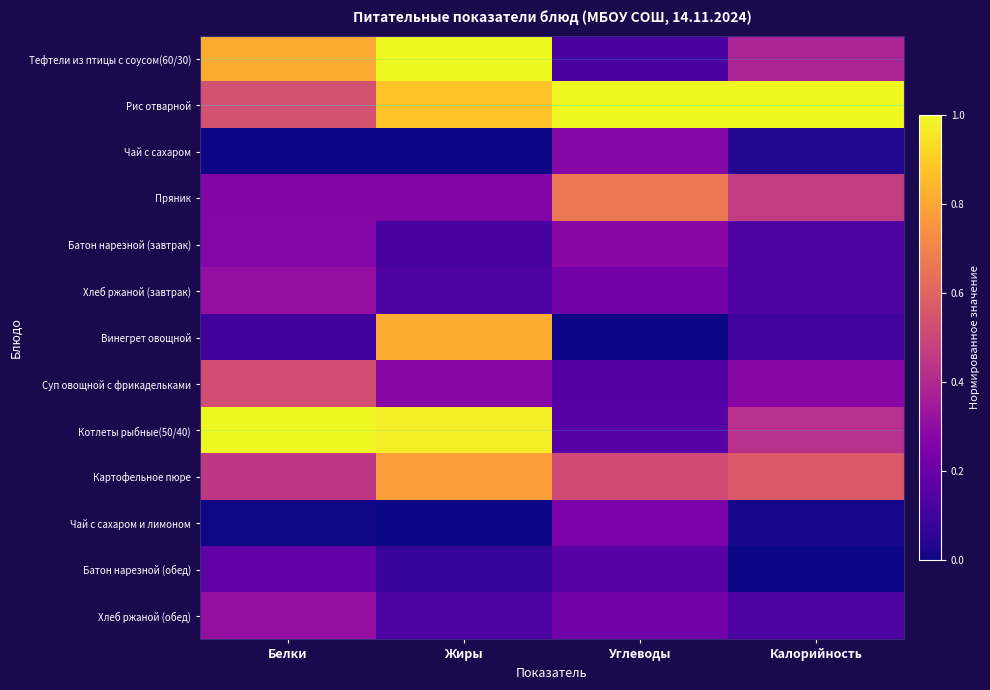

Reading right to left, list all the values displayed in this chart.

Тефтели из птицы с соусом(60/30): Калорийность=0.4	Углеводы=0.1	Жиры=1.0	Белки=0.8
Рис отварной: Калорийность=1.0	Углеводы=1.0	Жиры=0.9	Белки=0.5
Чай с сахаром: Калорийность=0.0	Углеводы=0.3	Жиры=0.0	Белки=0.0
Пряник: Калорийность=0.5	Углеводы=0.7	Жиры=0.3	Белки=0.3
Батон нарезной (завтрак): Калорийность=0.1	Углеводы=0.3	Жиры=0.1	Белки=0.3
Хлеб ржаной (завтрак): Калорийность=0.1	Углеводы=0.2	Жиры=0.1	Белки=0.3
Винегрет овощной: Калорийность=0.1	Углеводы=0.0	Жиры=0.8	Белки=0.1
Суп овощной с фрикадельками: Калорийность=0.3	Углеводы=0.1	Жиры=0.3	Белки=0.5
Котлеты рыбные(50/40): Калорийность=0.4	Углеводы=0.2	Жиры=1.0	Белки=1.0
Картофельное пюре: Калорийность=0.6	Углеводы=0.5	Жиры=0.8	Белки=0.4
Чай с сахаром и лимоном: Калорийность=0.0	Углеводы=0.2	Жиры=0.0	Белки=0.0
Батон нарезной (обед): Калорийность=0.0	Углеводы=0.2	Жиры=0.1	Белки=0.2
Хлеб ржаной (обед): Калорийность=0.1	Углеводы=0.2	Жиры=0.1	Белки=0.3